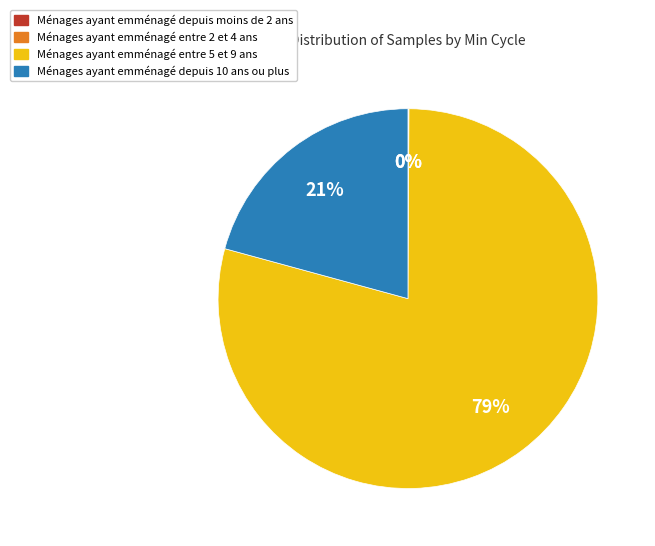

Does any single category account for the majority?

Yes